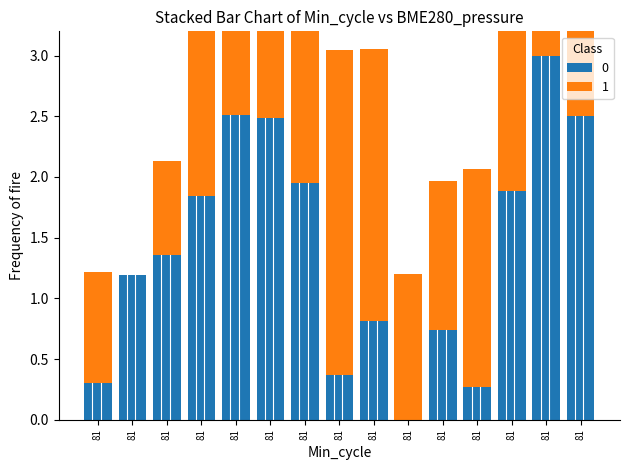

Which series has the largest range (max minus min)?

BME280_pressure